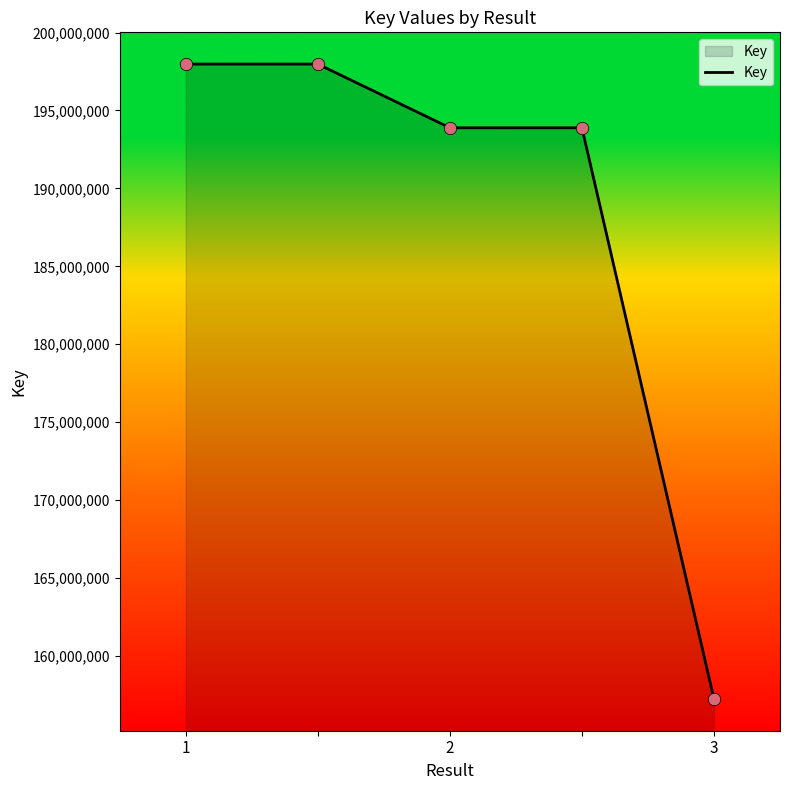

What is the average value?

188193254